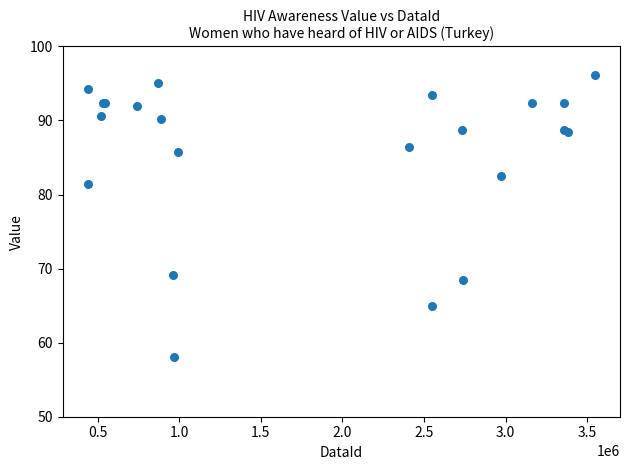

What Y value in the scatter plot is closest to 77?

81.4